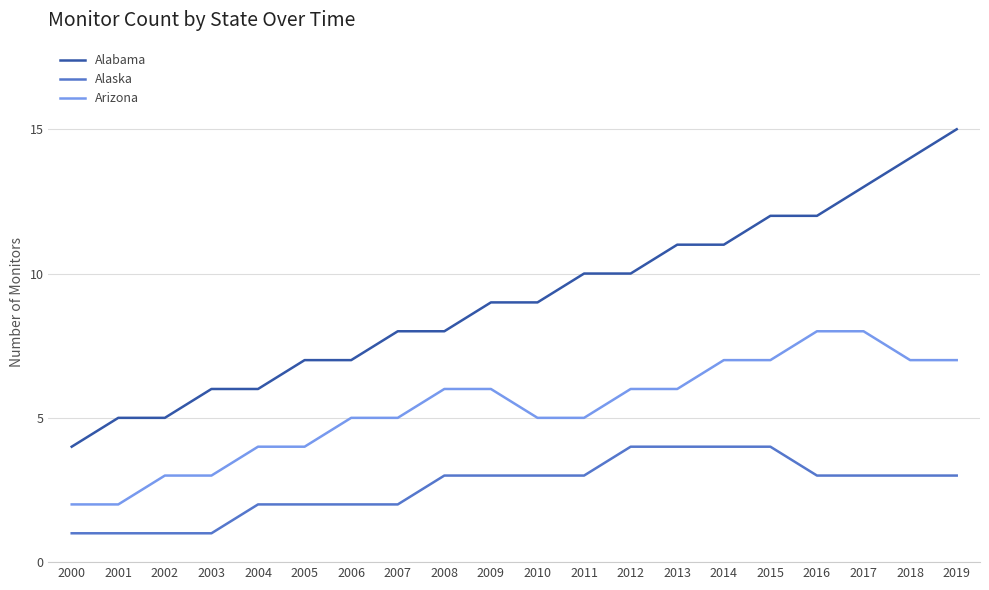

Does the chart display data point markers on the line(s)?

No